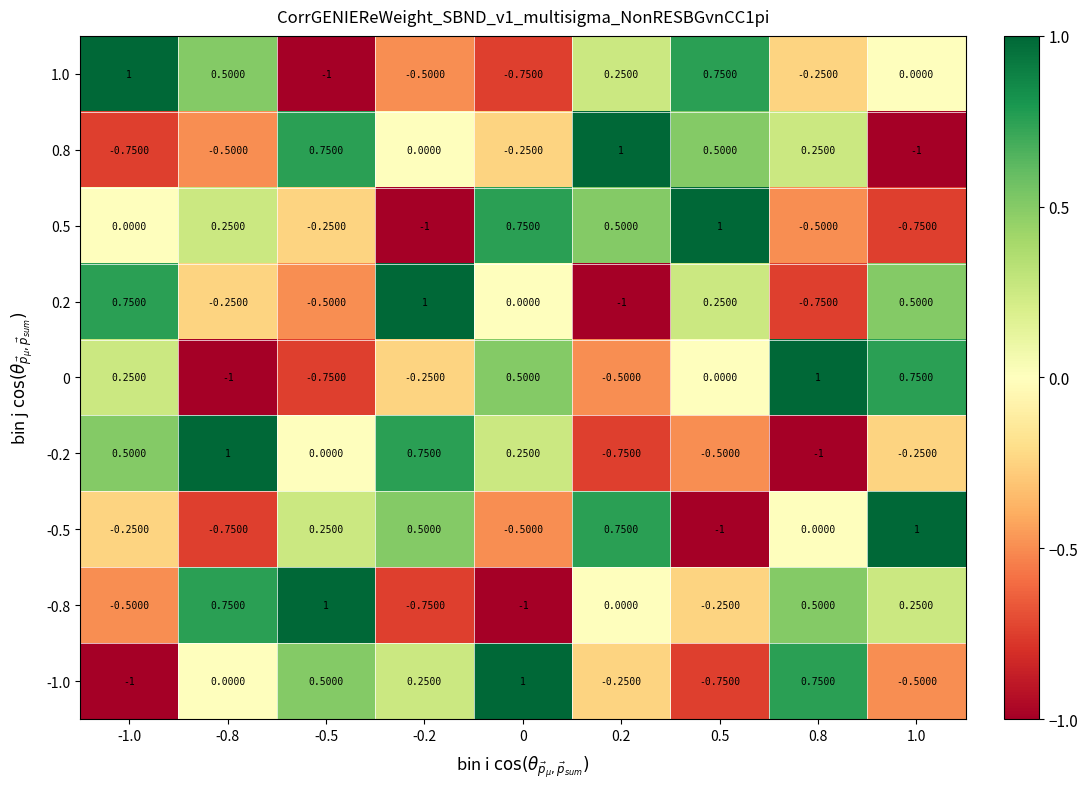

Is the value of -1.0 at -0.5 greater than the value of 0.2 at 0.2?

Yes